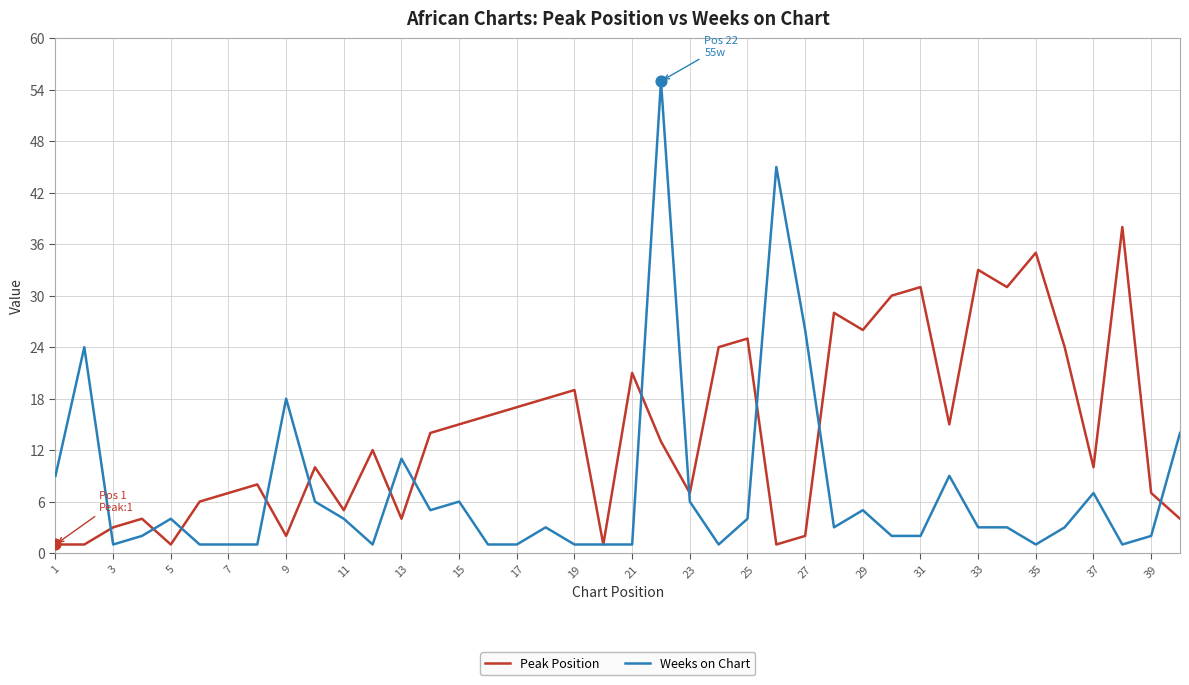

Which series has the largest total across all categories?

Peak Position